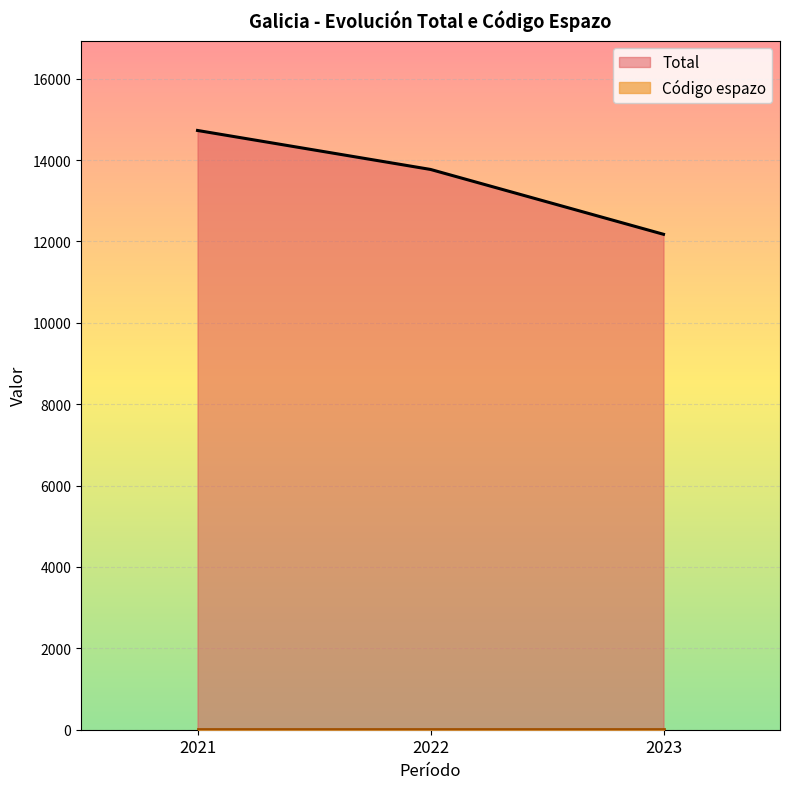

What is the smallest value displayed?

12